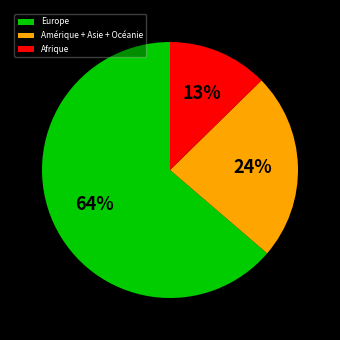

To the nearest percent, what is the difference between the Europe and Amérique + Asie + Océanie slice percentages?

40%